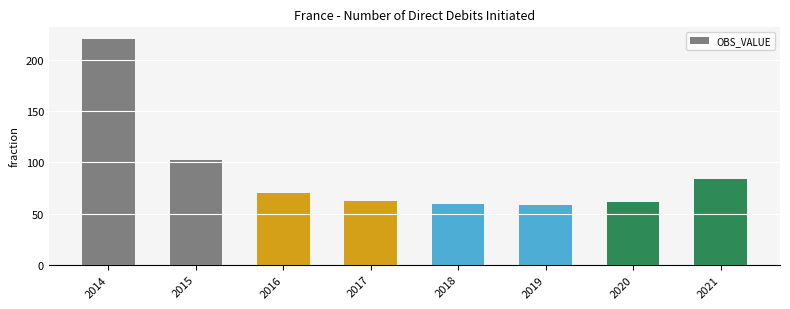

How many distinct data groups are displayed?

1